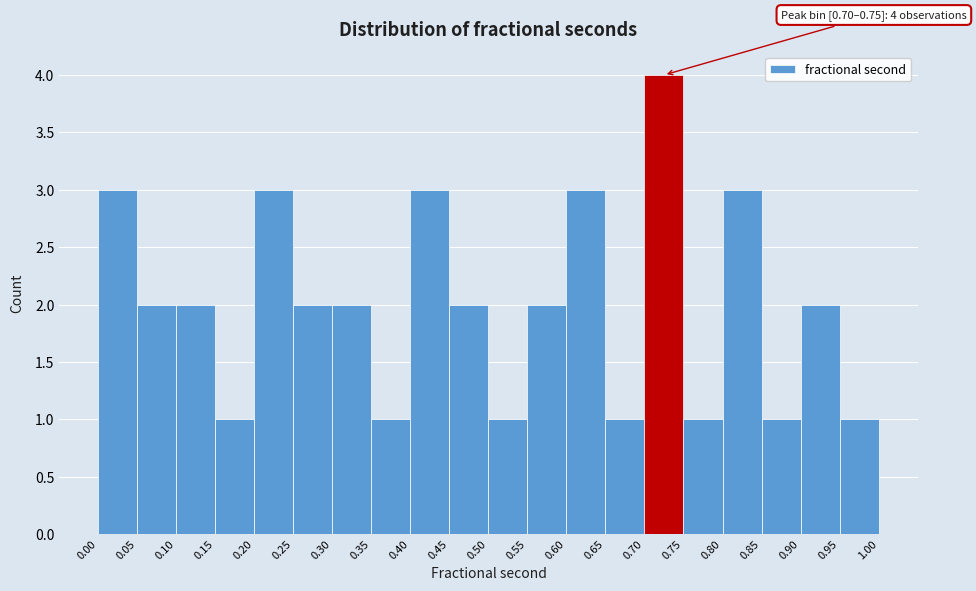

Over which range of the x-axis is the bar tallest?

0.70 to 0.75